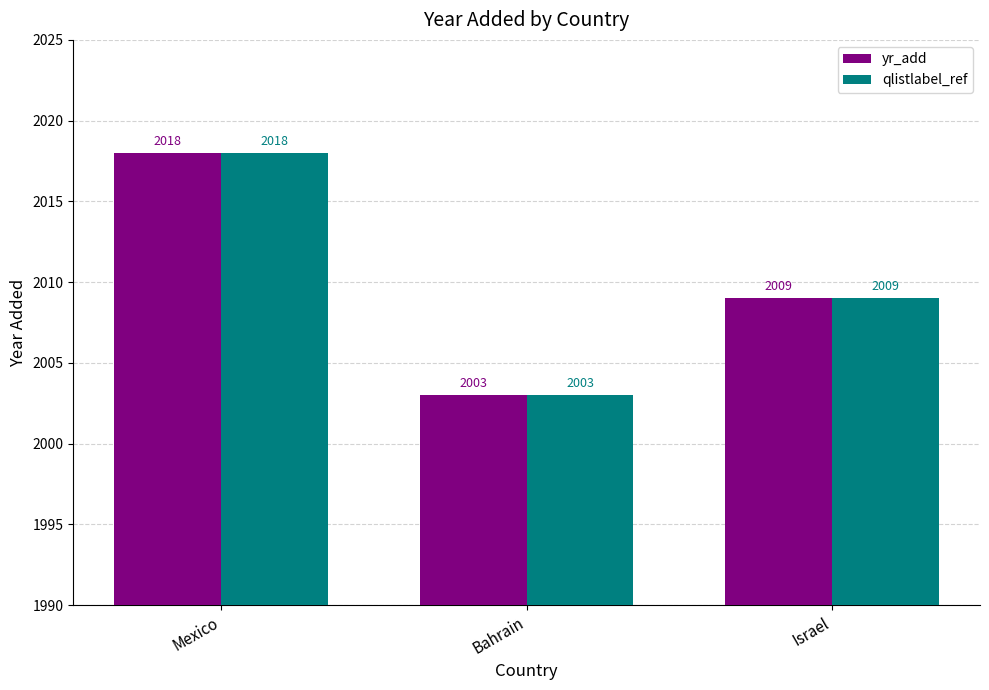

Reading right to left, transcribe all the data shown in this chart.

yr_add: 2009	2003	2018
qlistlabel_ref: 2009	2003	2018